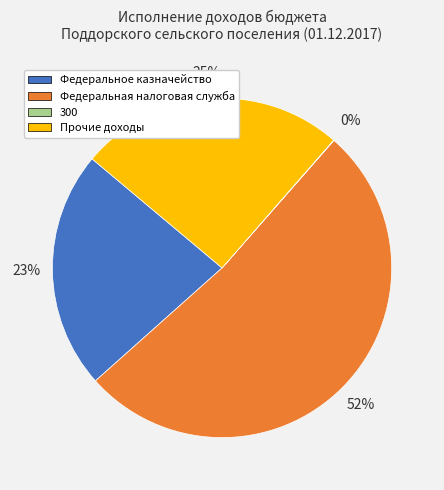

Which has a higher value, Федеральная налоговая служба or Прочие доходы?

Федеральная налоговая служба